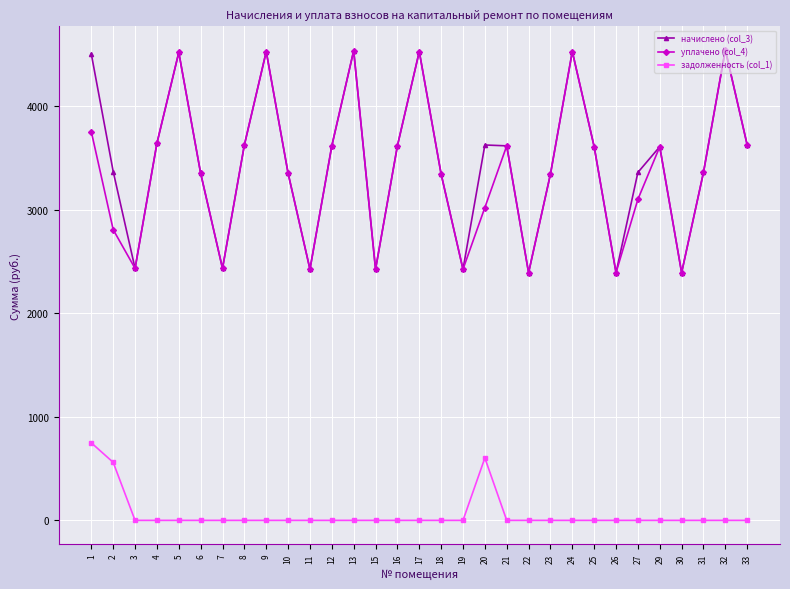

Is the value of уплачено (col_4) at 8 greater than the value of задолженность (col_1) at 27?

Yes